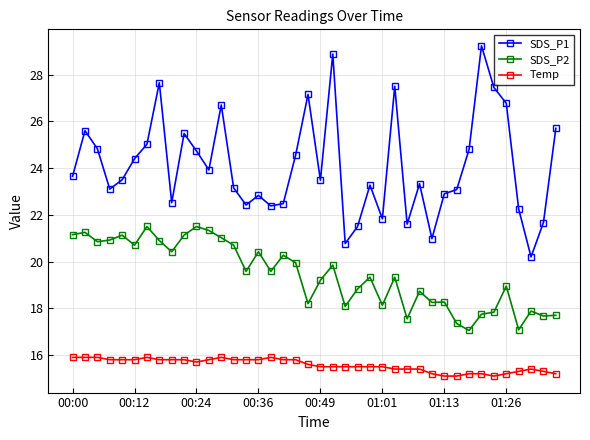

What is the value of the SDS_P2 point at the 21st from the left?

19.2